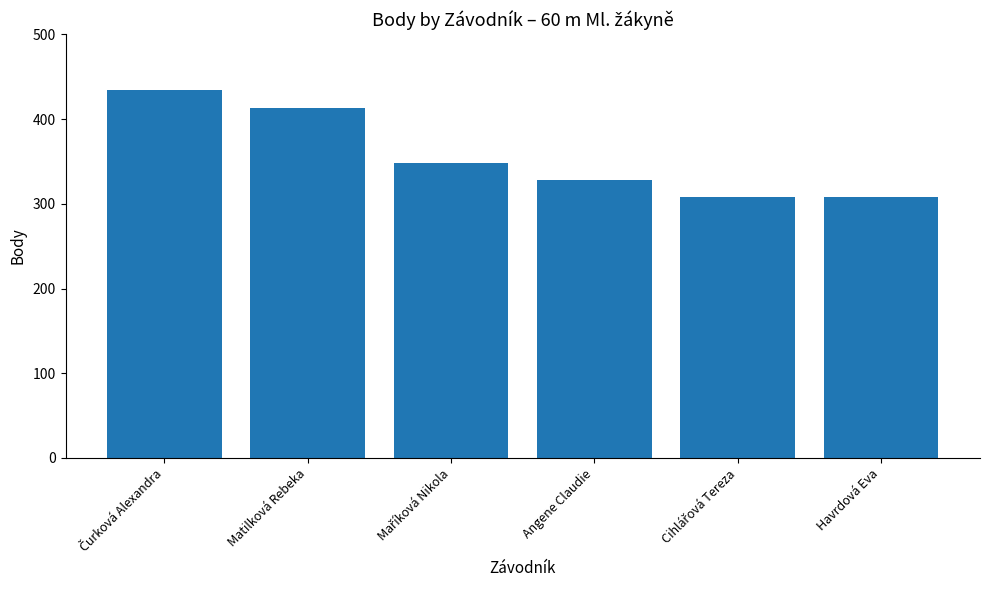

Reading left to right, transcribe all the data shown in this chart.

435	413	348	328	308	308